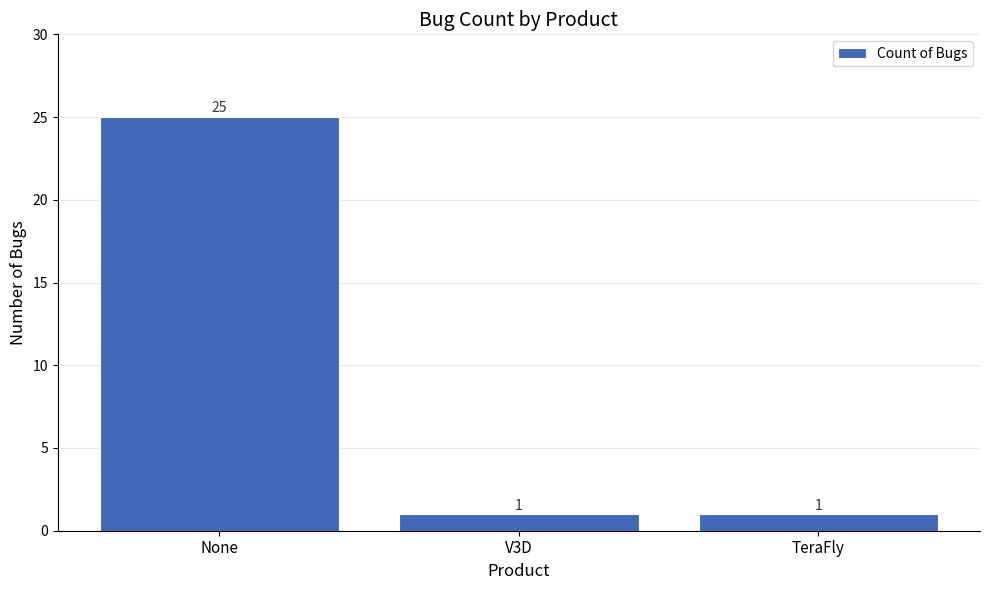

What value does the data have at TeraFly?

1